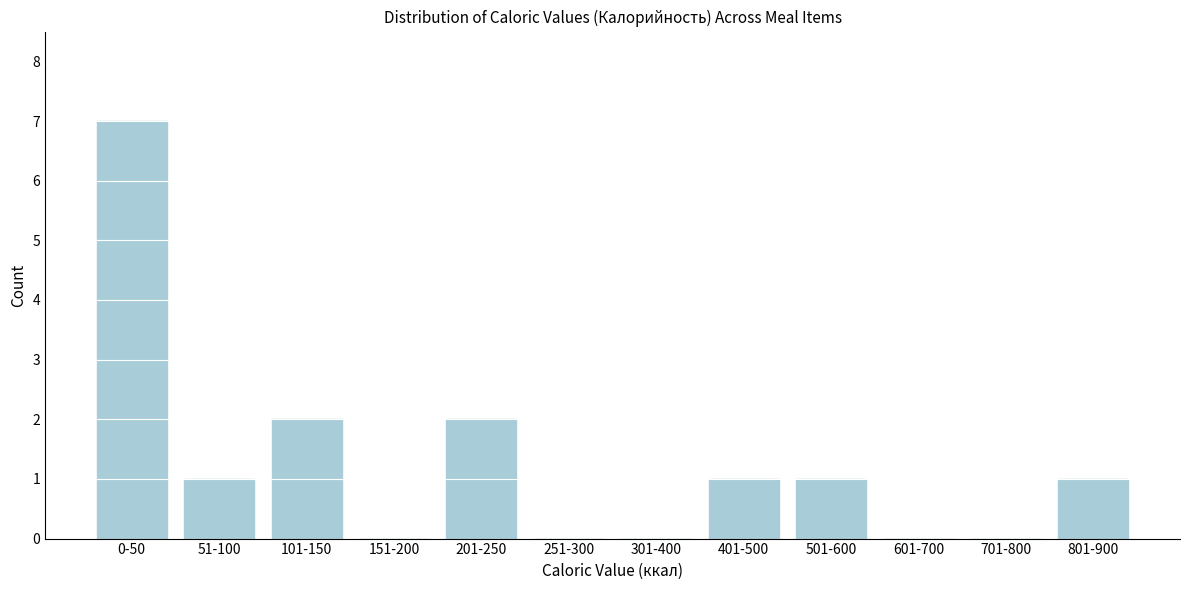

Reading left to right, extract all data points from this chart.

0-50=7	51-100=1	101-150=2	151-200=0	201-250=2	251-300=0	301-400=0	401-500=1	501-600=1	601-700=0	701-800=0	801-900=1